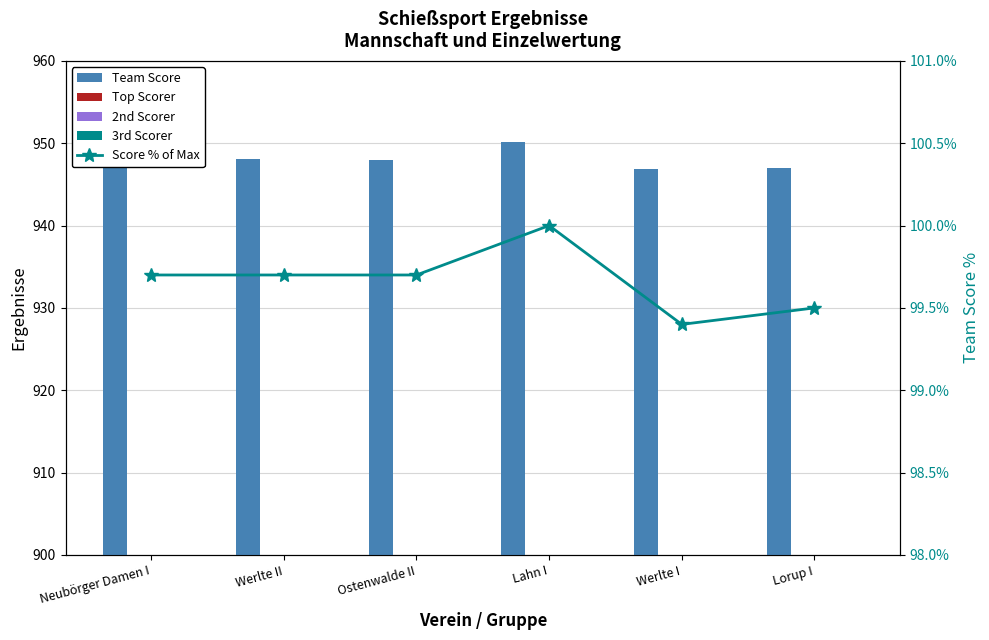

Rank the categories by Team Score value from lowest to highest.

Werlte I, Lorup I, Ostenwalde II, Werlte II, Neubörger Damen I, Lahn I